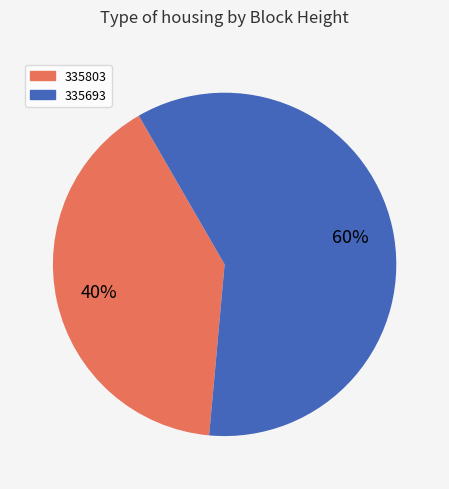

Which slice is the largest?

335693